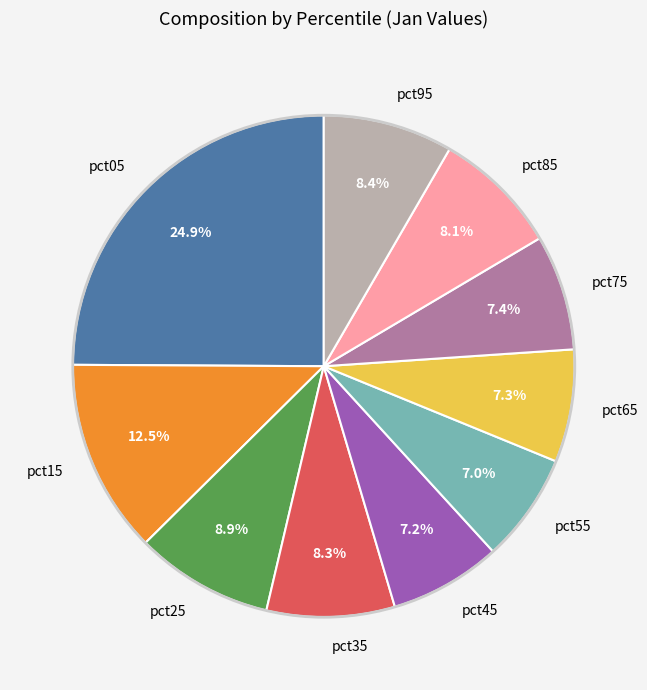

Do pct35 and pct05 together represent more than half of the pie?

No